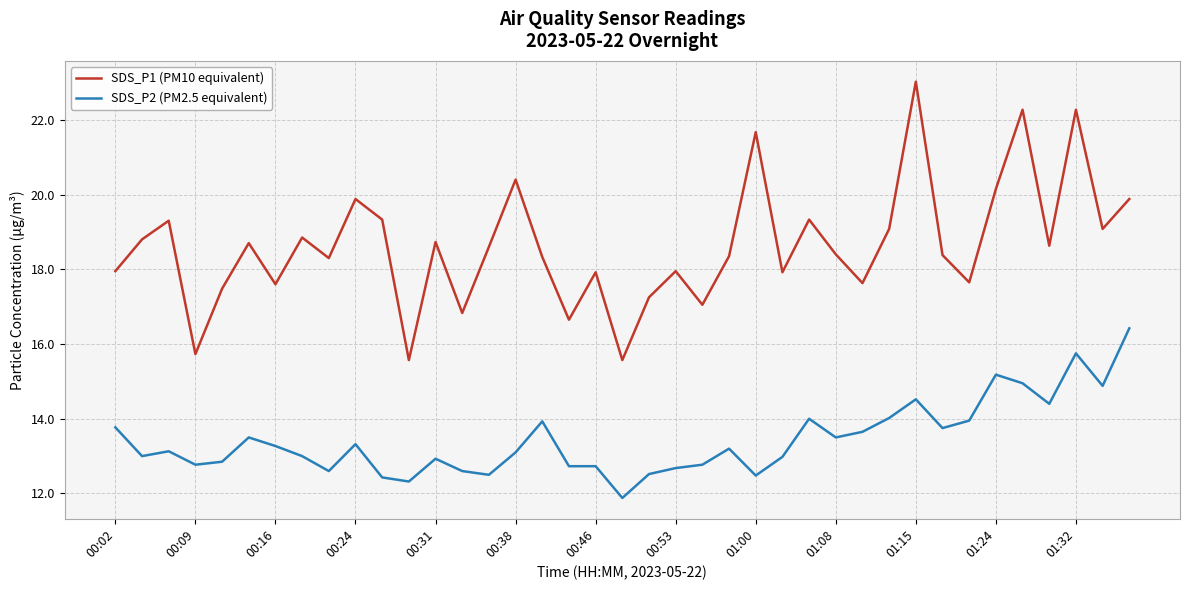

Which series has the largest total across all categories?

SDS_P1 (PM10 equivalent)